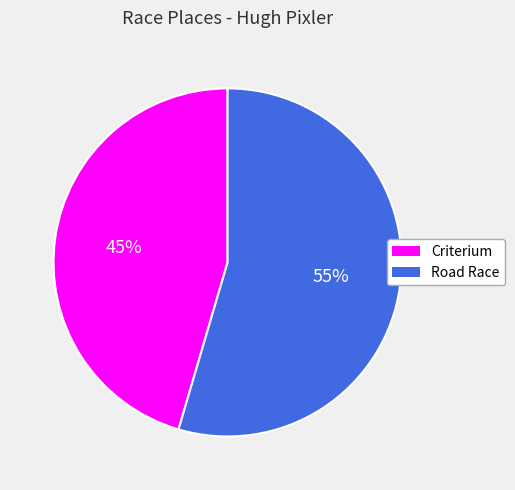

Which category has the biggest portion of the pie?

Road Race